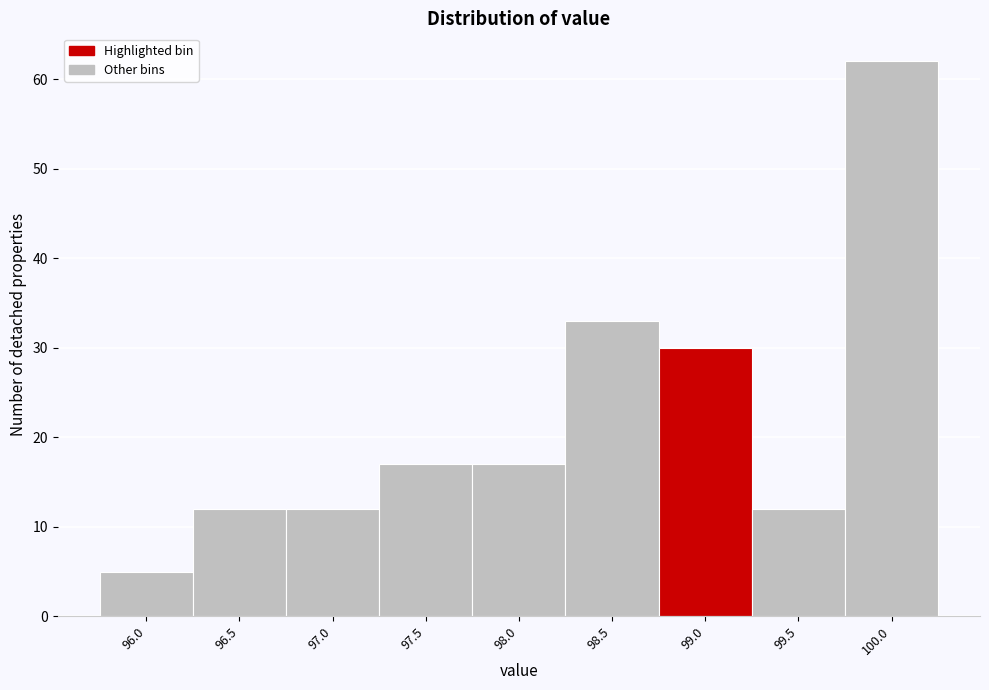

Reading right to left, transcribe all the data shown in this chart.

62	12	30	33	17	17	12	12	5